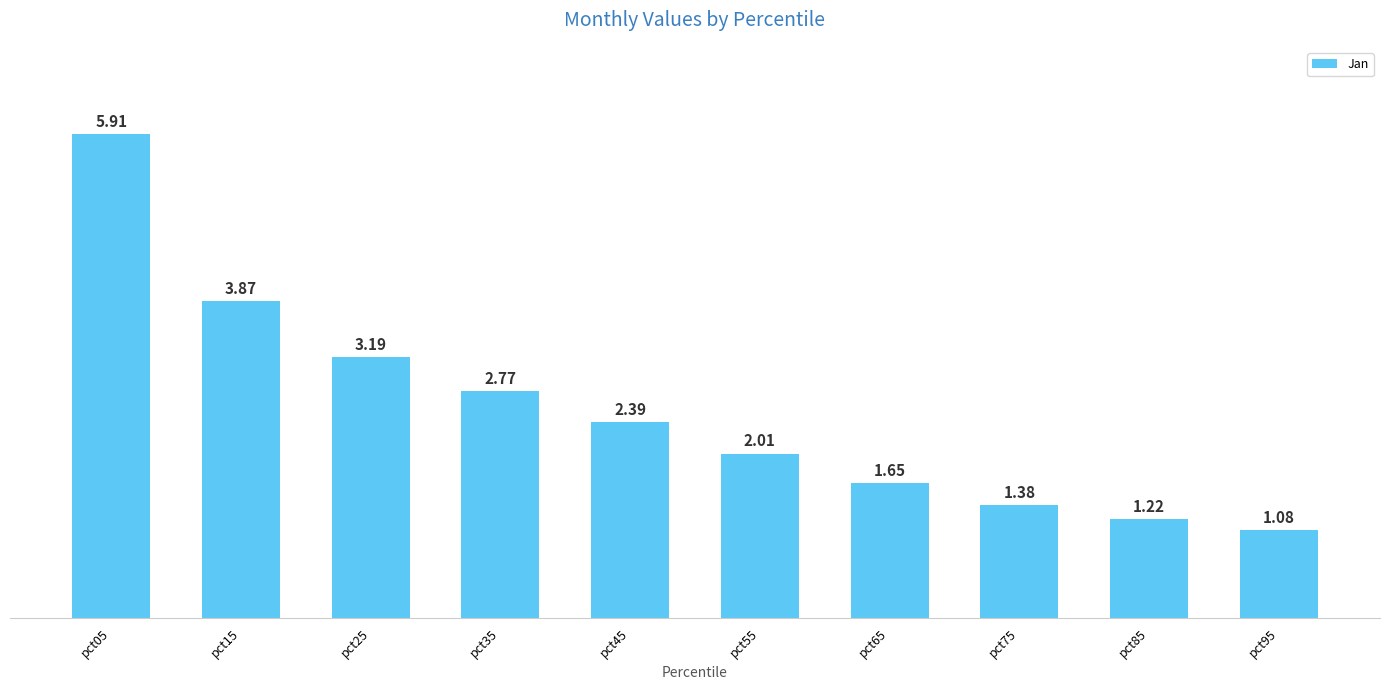

At which label does the data first exceed 2?

pct05